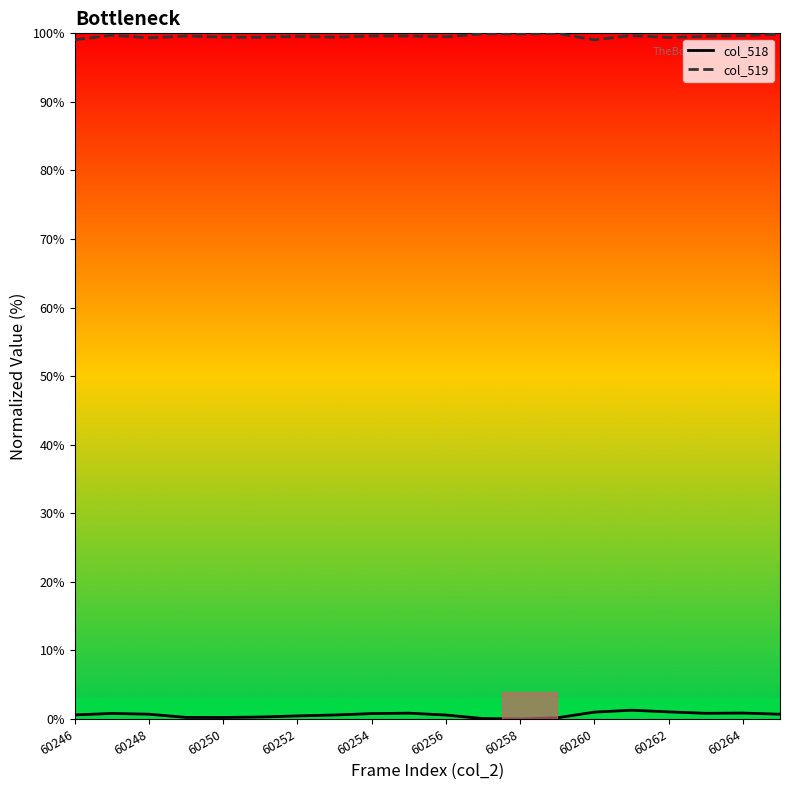

What is the difference between the highest and lowest values at 60260?

98.1